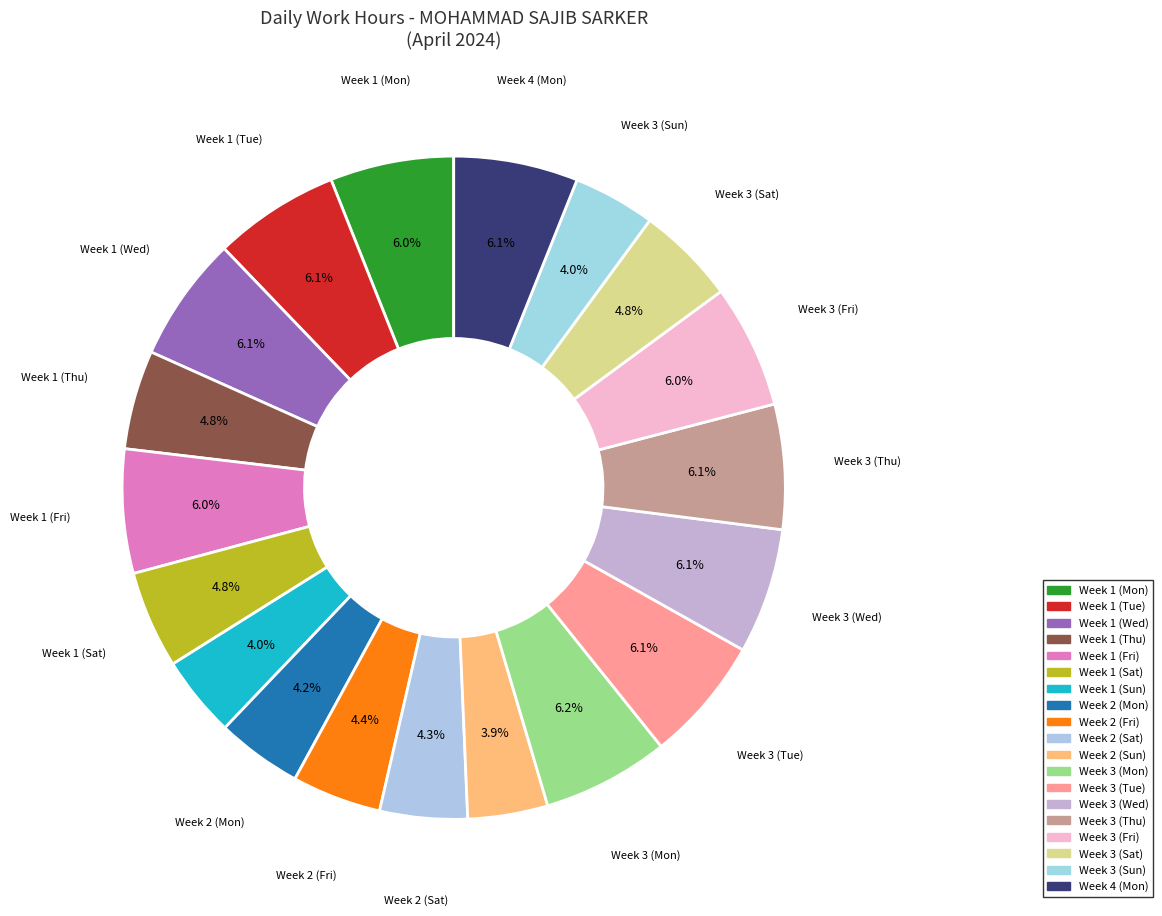

How many slices are in this pie chart?

19